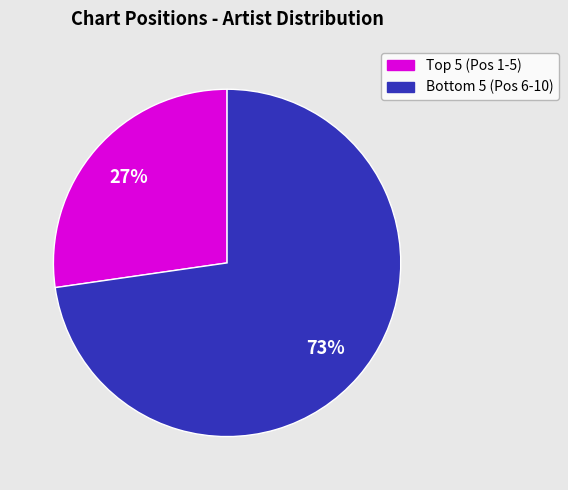

Is there a majority slice in this chart?

Yes